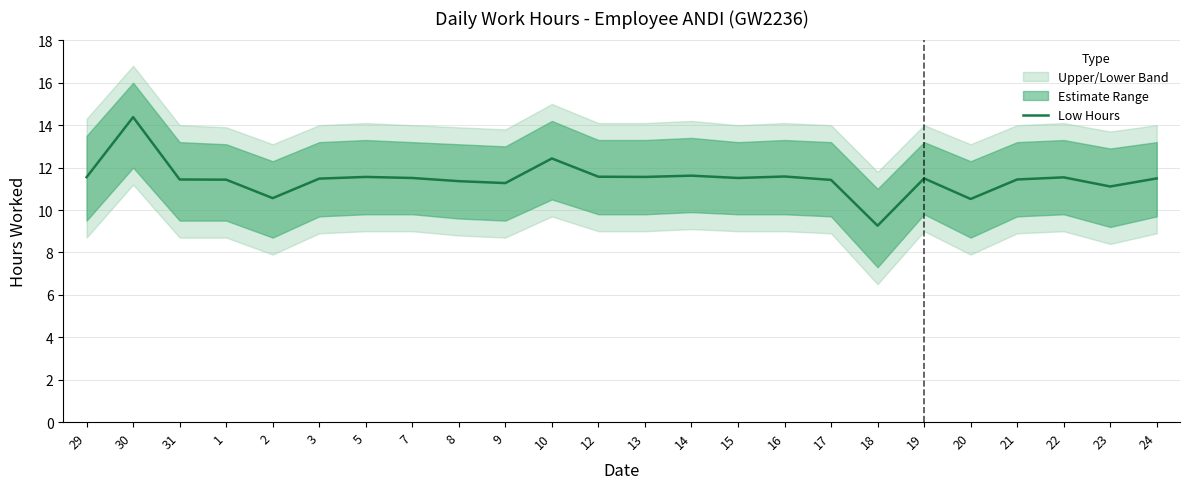

List the labels in order of value, smallest first.

18, 20, 2, 23, 9, 8, 17, 1, 31, 21, 3, 19, 24, 7, 15, 22, 29, 5, 13, 12, 16, 14, 10, 30